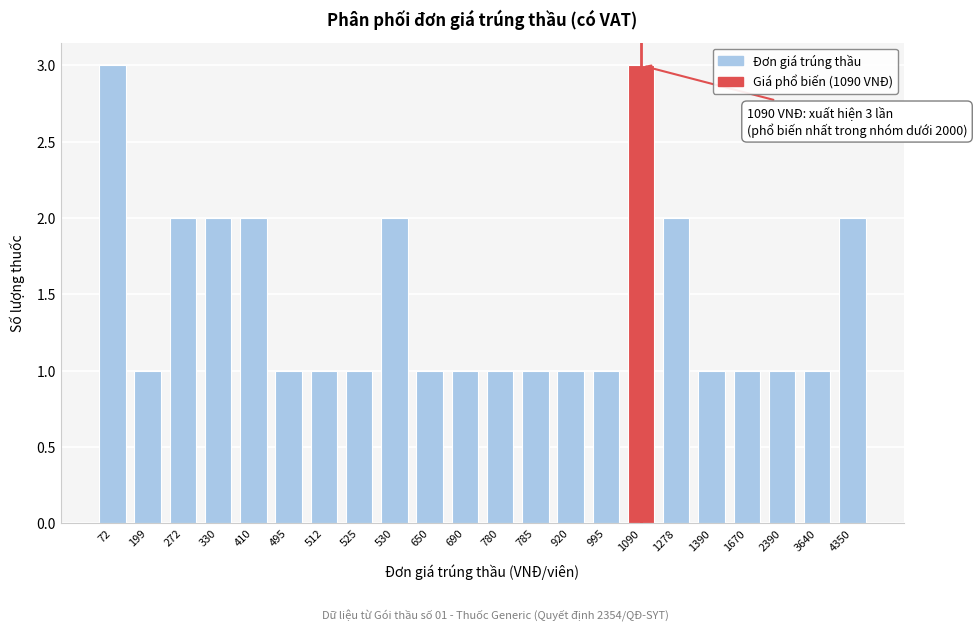

Reading left to right, extract all data points from this chart.

3	1	2	2	2	1	1	1	2	1	1	1	1	1	1	3	2	1	1	1	1	2